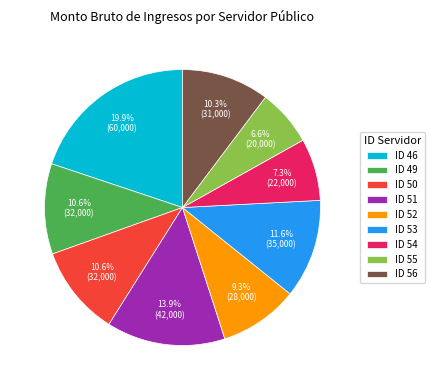

What percentage is the ID 49 slice, to the nearest percent?

11%